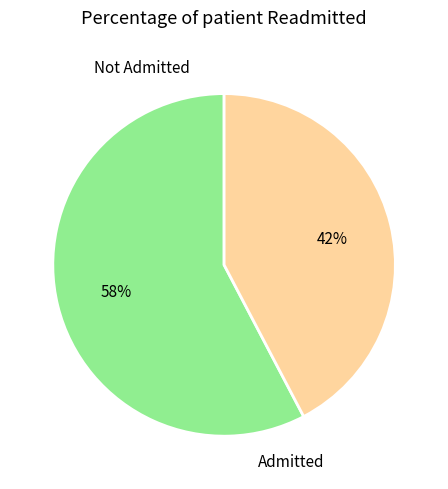

To the nearest percent, what is the difference between the largest and smallest slice percentages?

15%